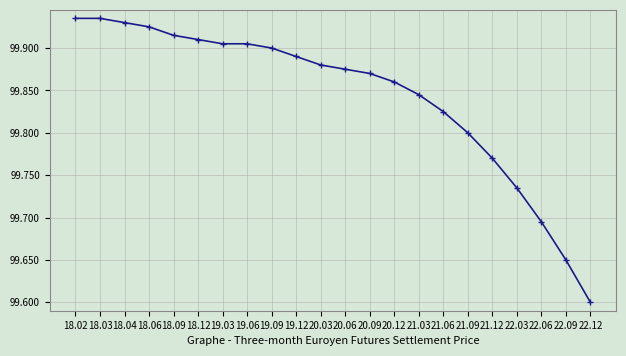

What is the ratio of the value at 19.12 to the value at 21.06?

1.0